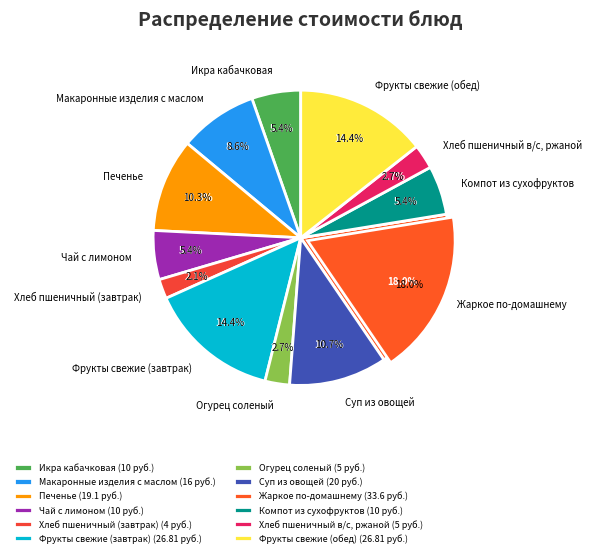

To the nearest percent, what percentage of the pie is Фрукты свежие (обед)?

14%